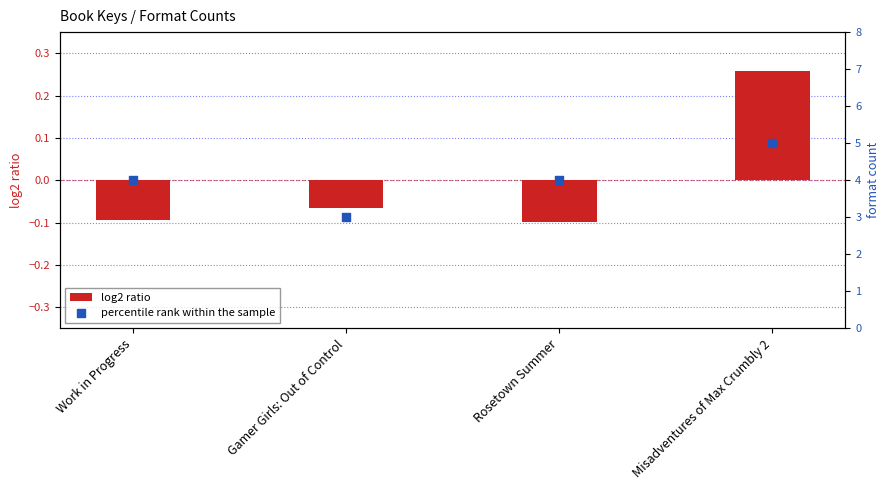

Which series has the largest total across all categories?

percentile rank within the sample